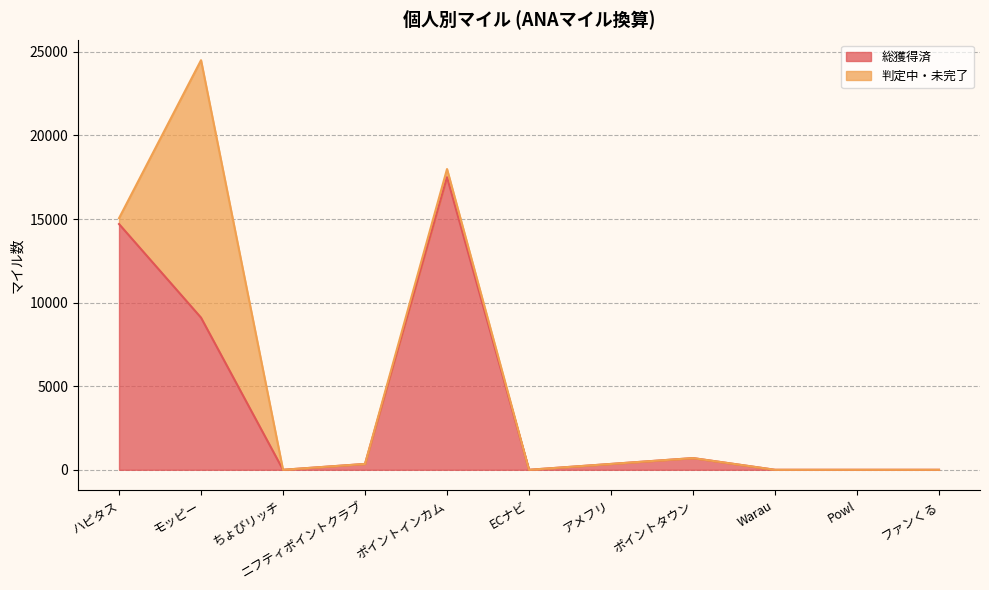

What position from the left is モッピー?

2